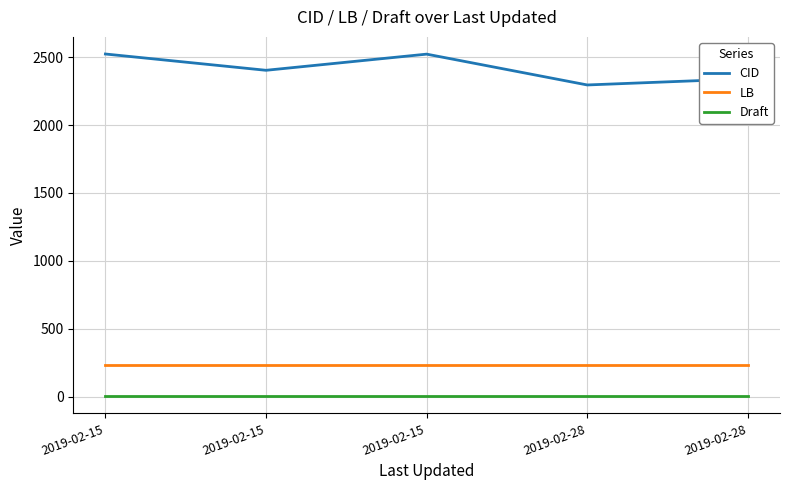

Reading right to left, extract all data points from this chart.

CID: 2019-02-28=2341	2019-02-28=2295	2019-02-15=2522	2019-02-15=2403	2019-02-15=2523
LB: 2019-02-28=236	2019-02-28=236	2019-02-15=236	2019-02-15=236	2019-02-15=236
Draft: 2019-02-28=2	2019-02-28=2	2019-02-15=2	2019-02-15=2	2019-02-15=2